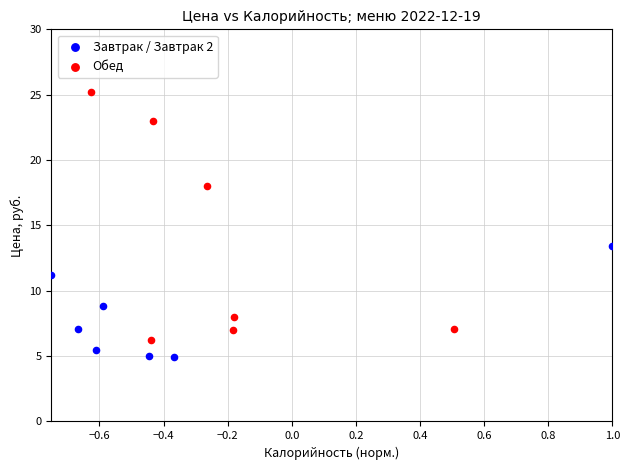

What are all the series names shown in the legend?

Завтрак / Завтрак 2, Обед